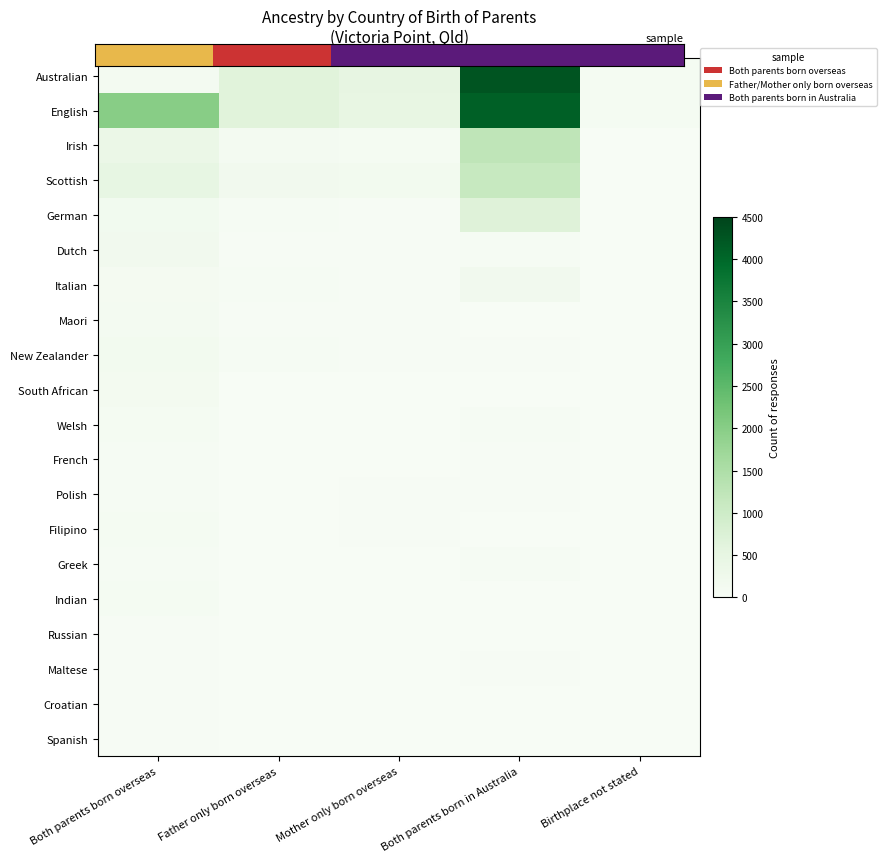

How many distinct data groups are displayed?

20